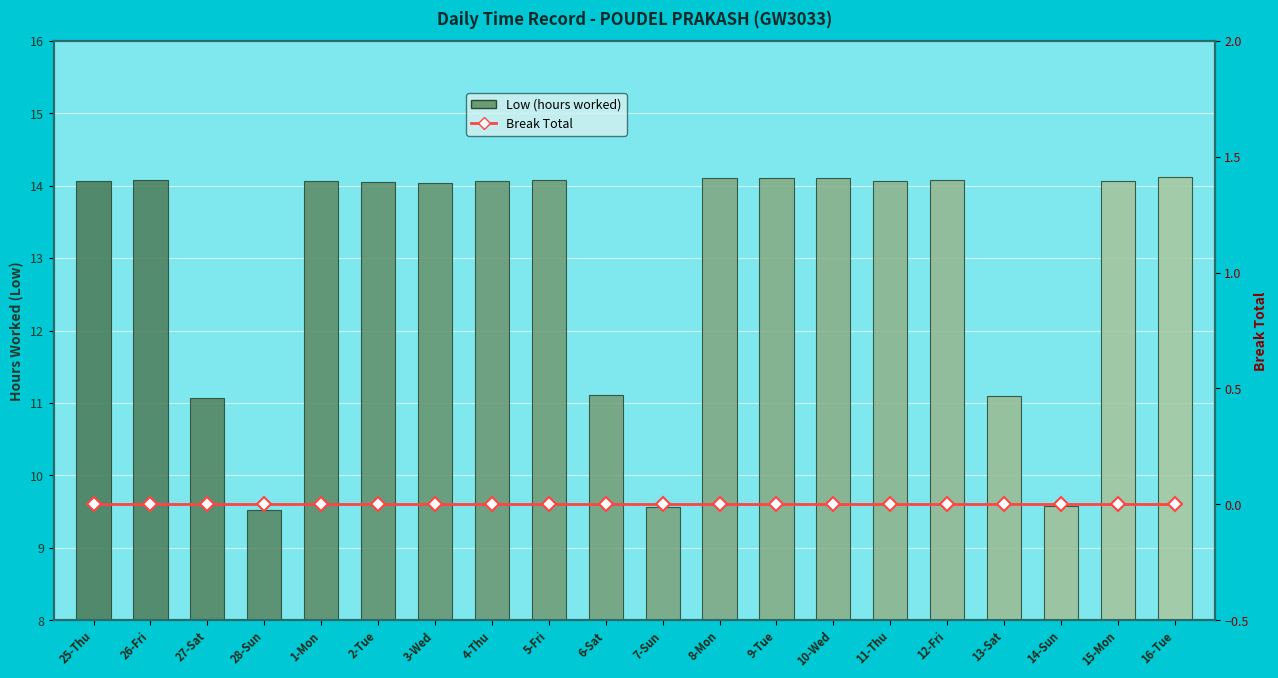

At 25-Thu, list the series in order from smallest to largest.

Break Total, Low (hours worked)